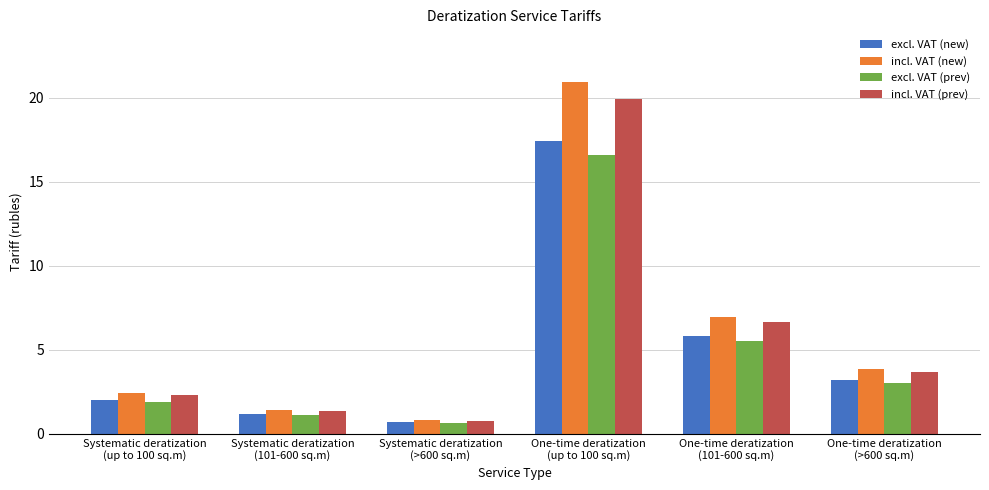

Which series has the largest range (max minus min)?

incl. VAT (new)